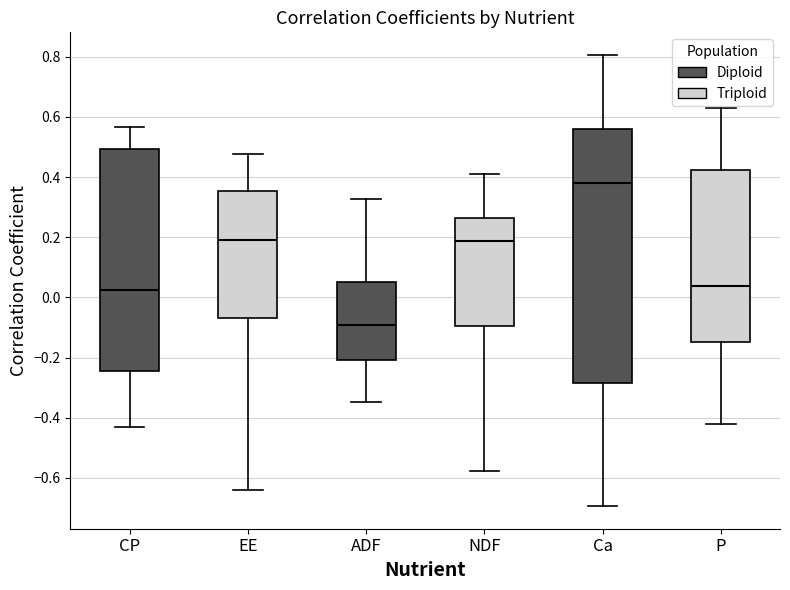

Which box is the tallest, from its lower edge to its upper edge?

Ca